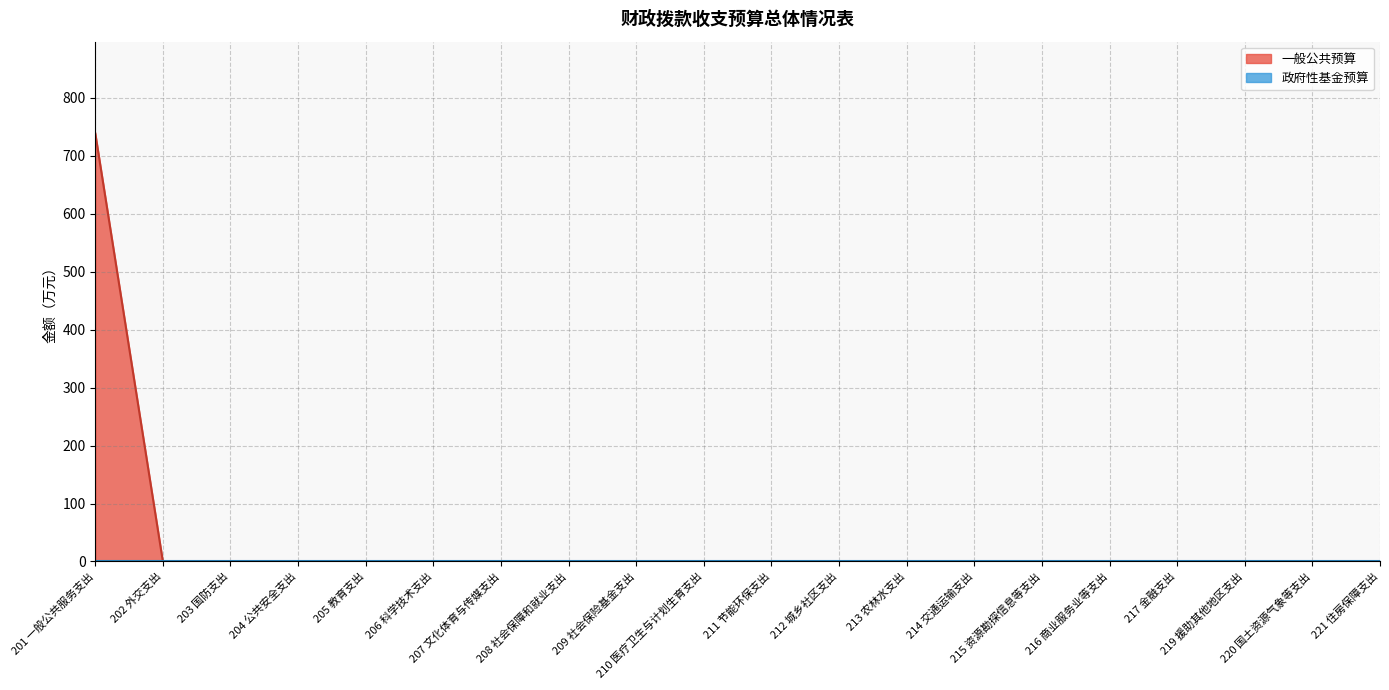

What is the label of the 15th point from the right?

206 科学技术支出